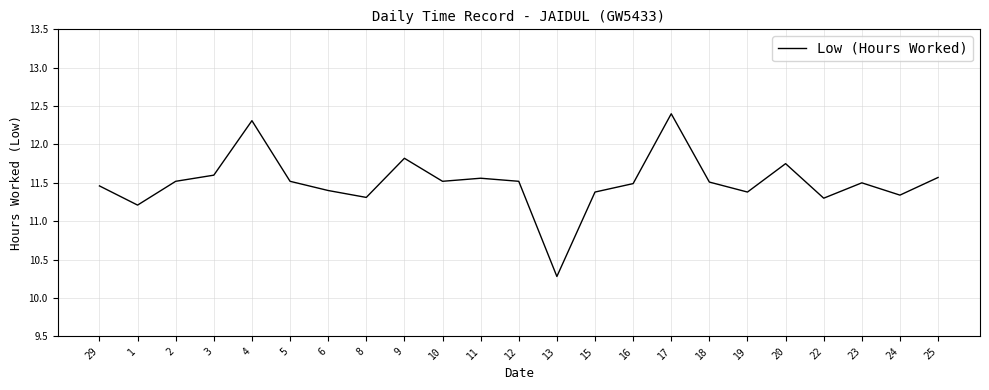

The value at 8 is 11.3. True or false?

True